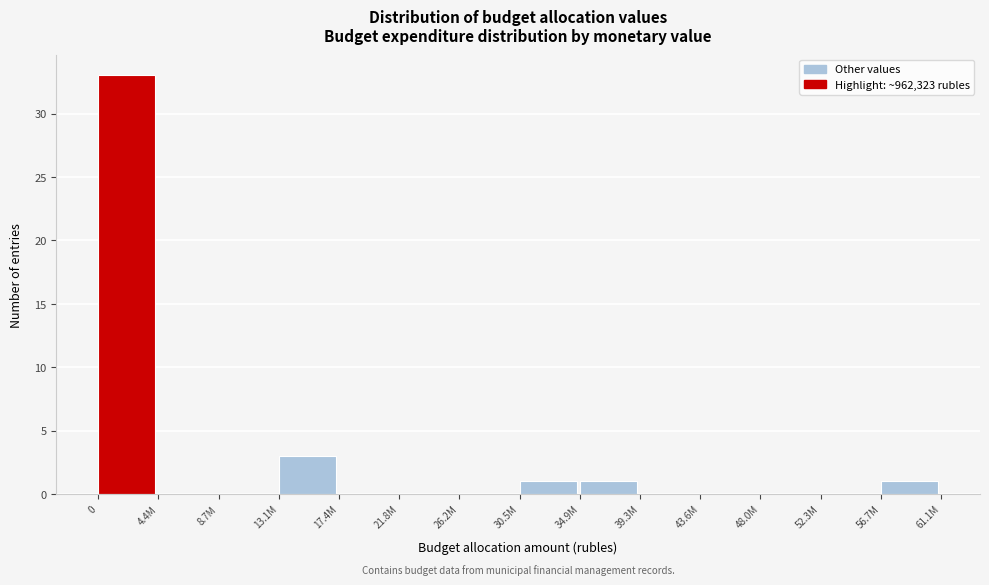

Reading left to right, list all the values displayed in this chart.

0=33	4.4M=0	8.7M=0	13.1M=3	17.4M=0	21.8M=0	26.2M=0	30.5M=1	34.9M=1	39.3M=0	43.6M=0	48.0M=0	52.3M=0	56.7M=1